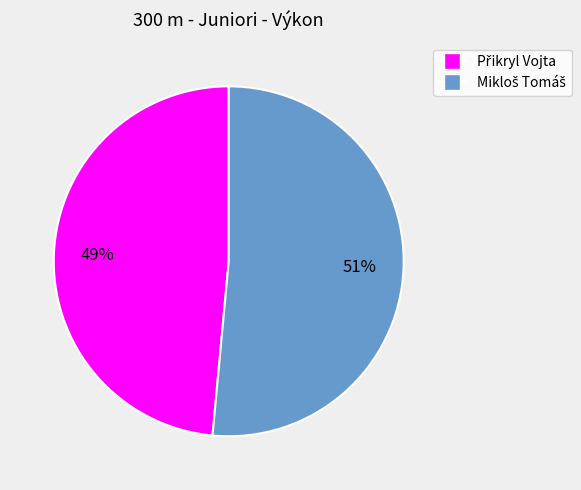

Count the number of slices in the pie.

2